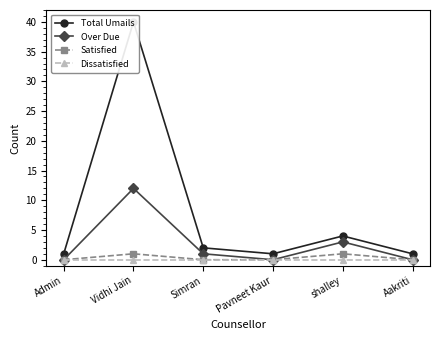

Is the value of Dissatisfied at Simran greater than the value of Over Due at Aakriti?

No